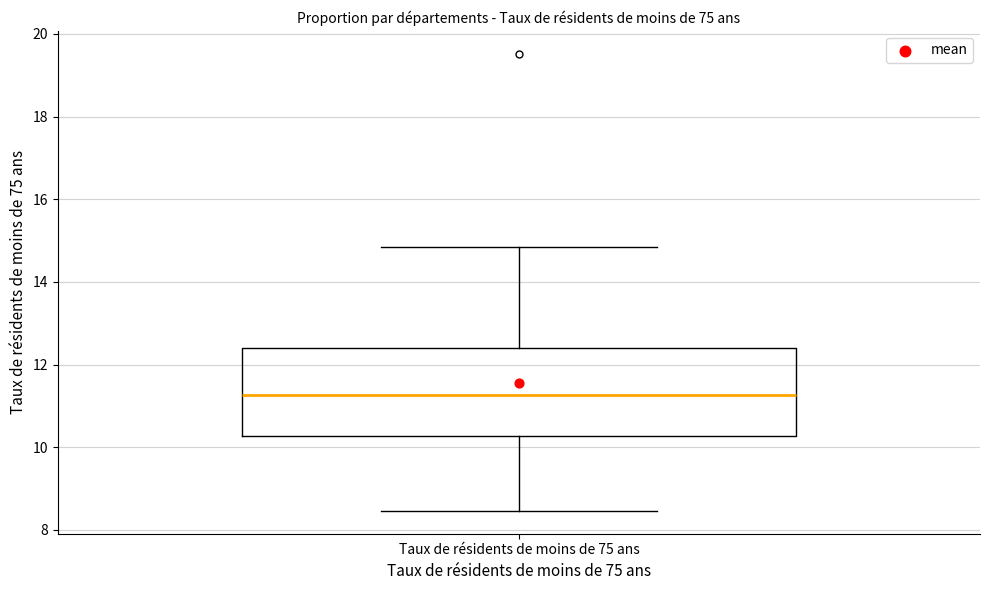

Transcribe this box plot: give where the median line is, the range the box spans, and where the two whiskers end, as read against the y-axis. The values are not printed on the chart, so give them approximately, as read against the axis.

median 11.2, box 10.2 to 12.4, whiskers 8.4 to 14.8